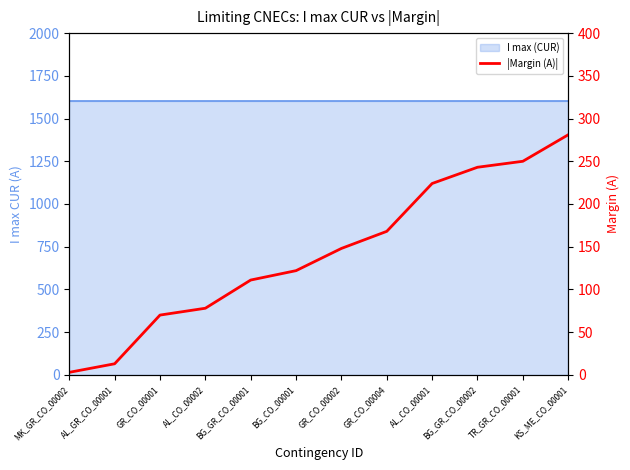

Which label corresponds to the largest value in the chart?

KS_ME_CO_00001